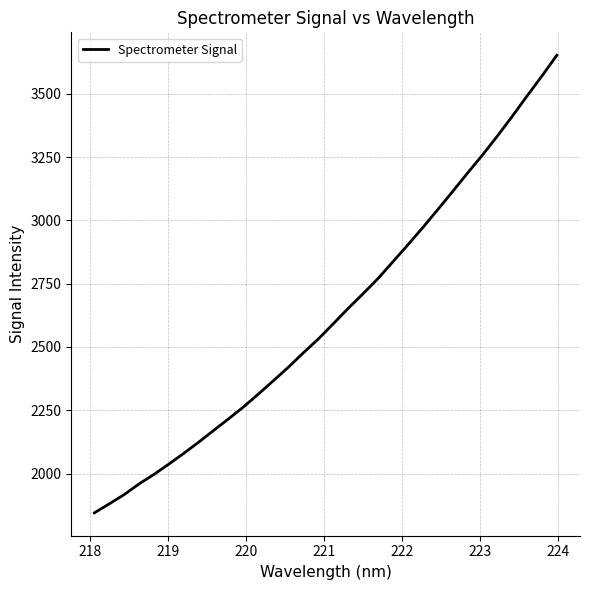

What is the difference between the maximum and minimum values?

1807.4